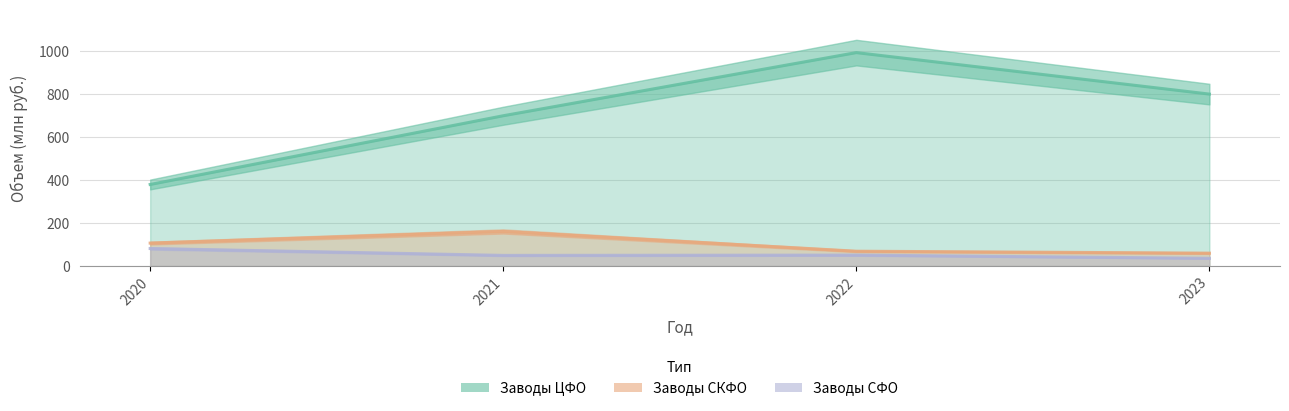

What is the value of the Заводы СФО point at the 2nd from the left?

49.6